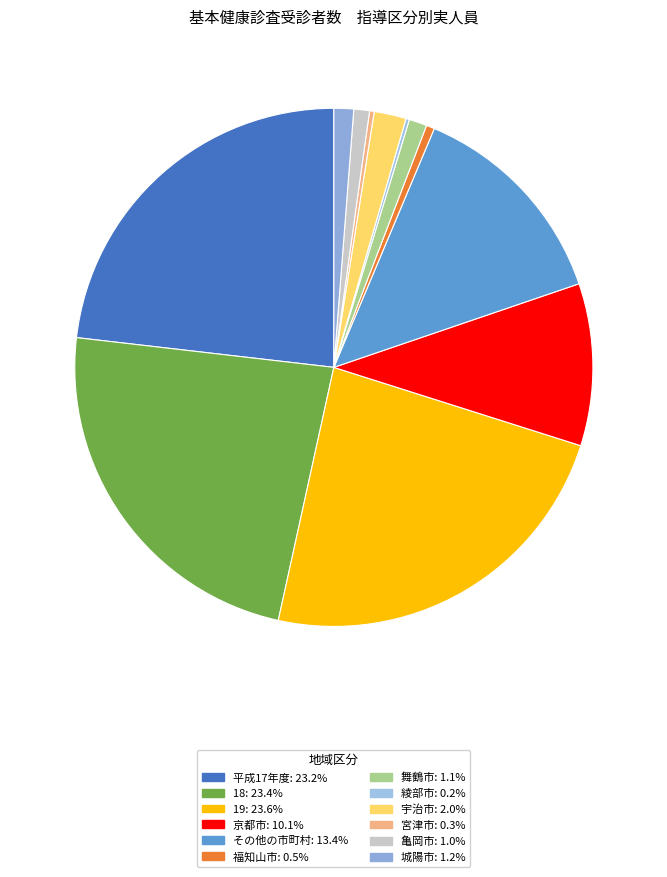

What is the largest slice in the pie chart?

19